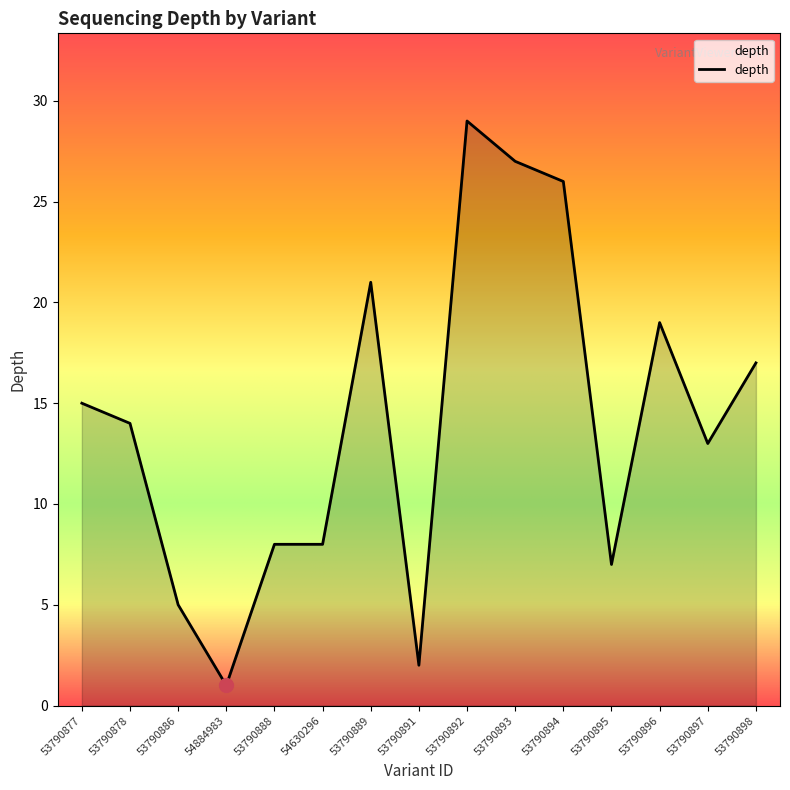

Reading left to right, list all the values displayed in this chart.

53790877=15	53790878=14	53790886=5	54884983=1	53790888=8	54630296=8	53790889=21	53790891=2	53790892=29	53790893=27	53790894=26	53790895=7	53790896=19	53790897=13	53790898=17